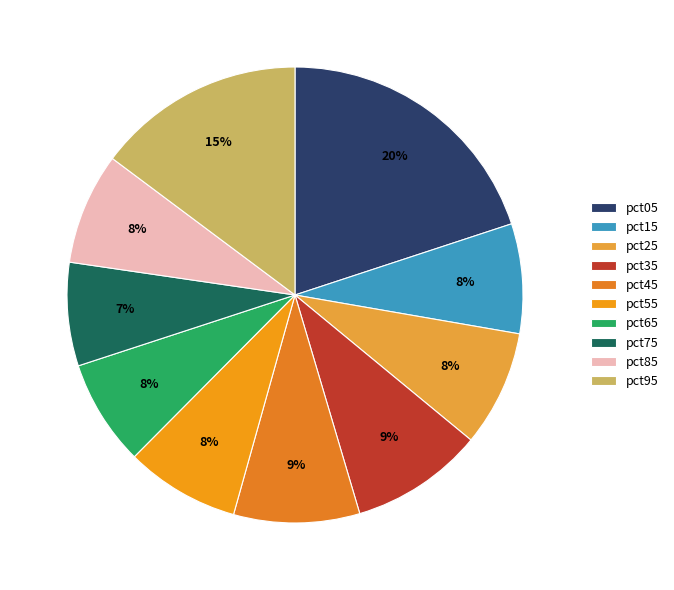

Rank the categories by value from lowest to highest.

pct75, pct65, pct15, pct85, pct55, pct25, pct45, pct35, pct95, pct05